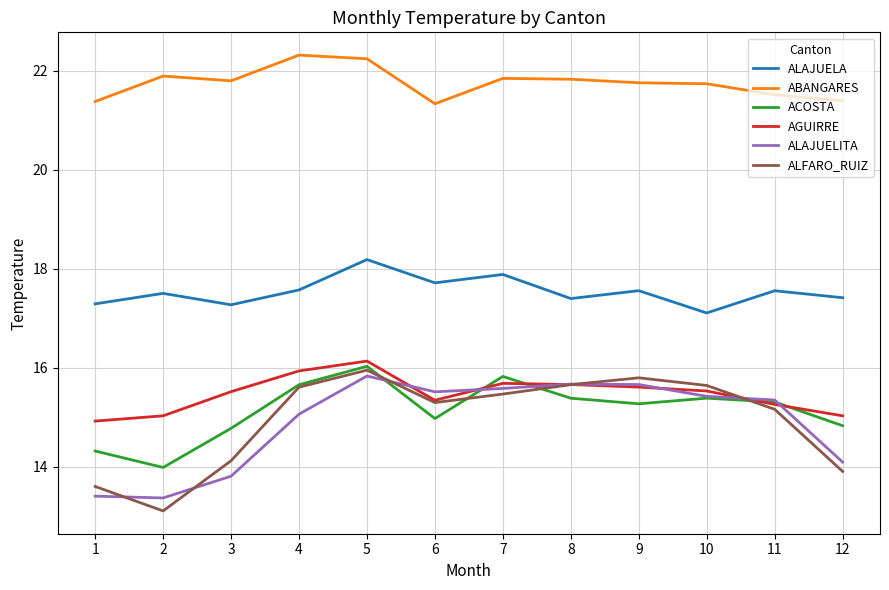

Is it true that ABANGARES equals 22.3 at 4?

True